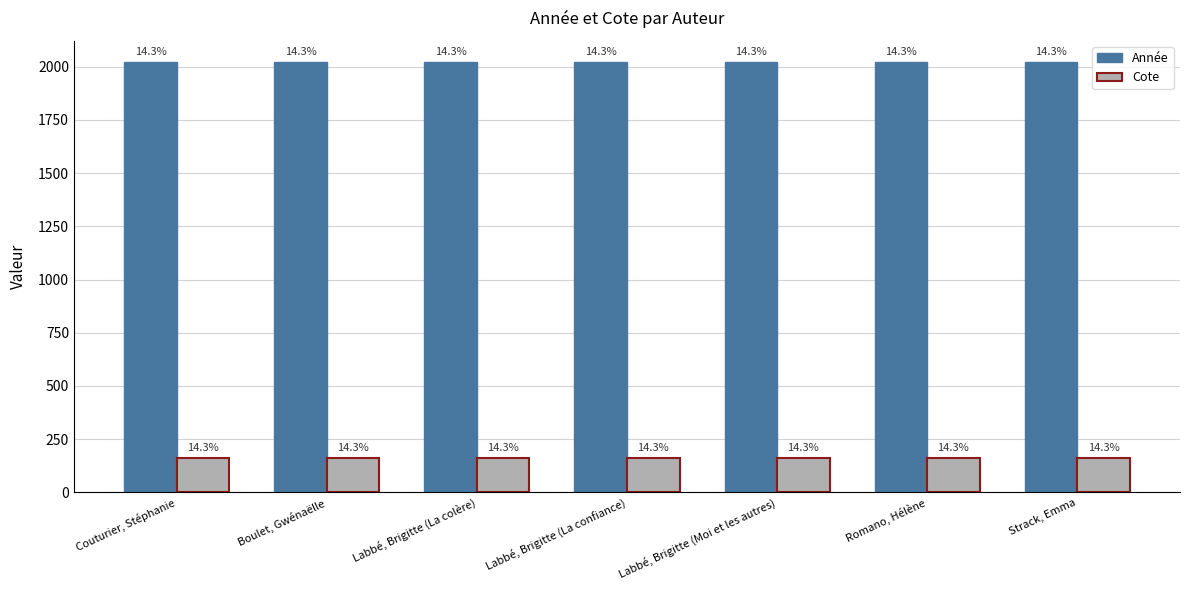

How many bars are there in each group?

2